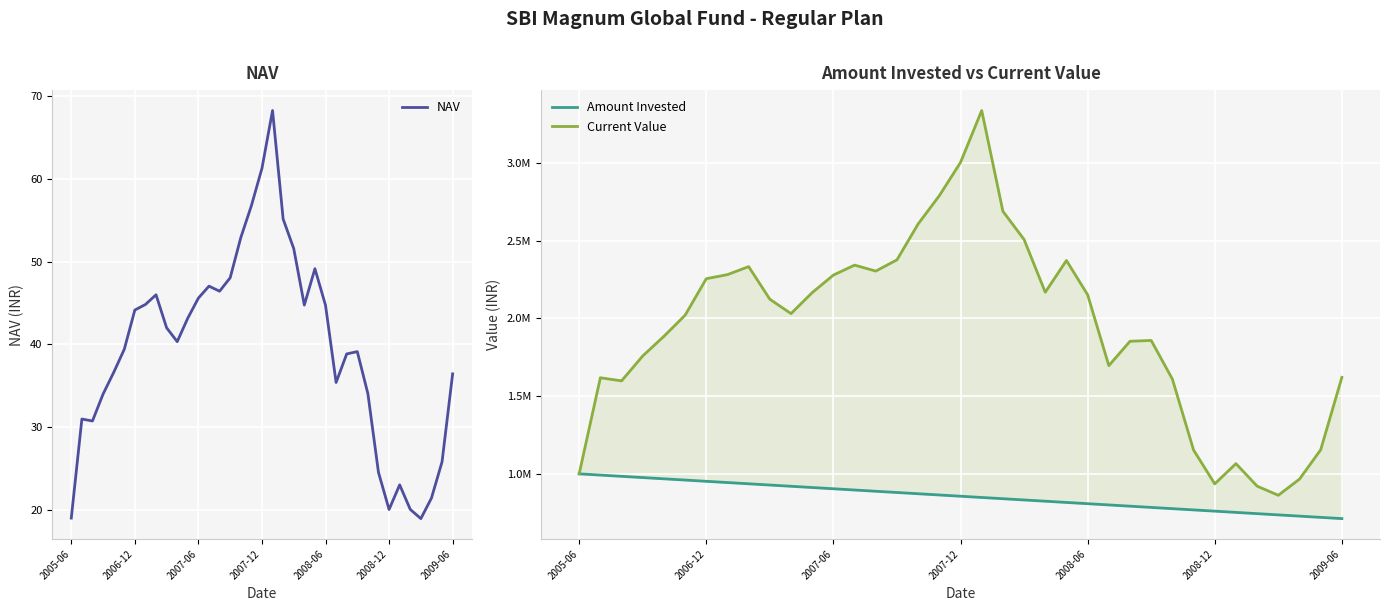

At 19, list the series in order from smallest to largest.

NAV, Amount Invested, Current Value